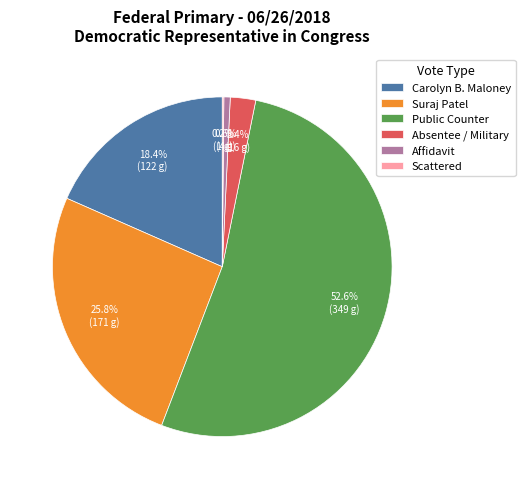

The Public Counter slice represents 66% of the pie. True or false?

False